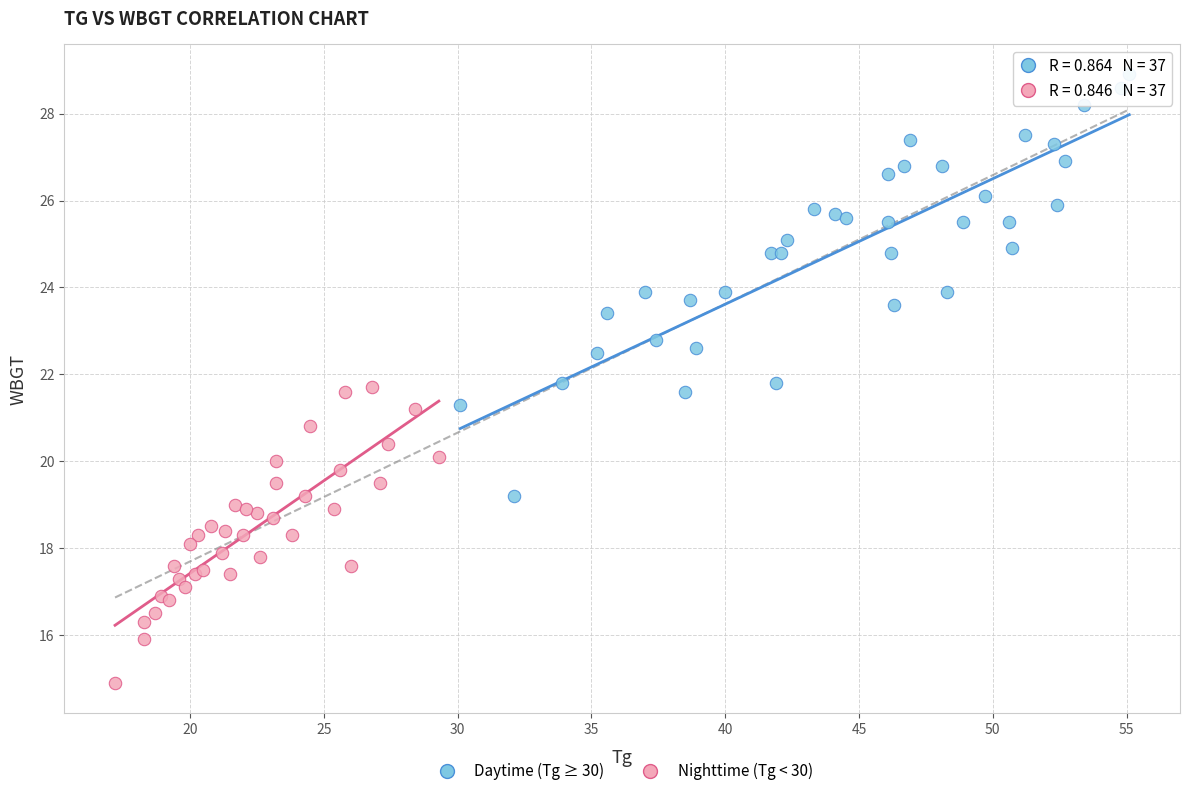

What are all the series names shown in the legend?

Daytime (Tg ≥ 30), Nighttime (Tg < 30)